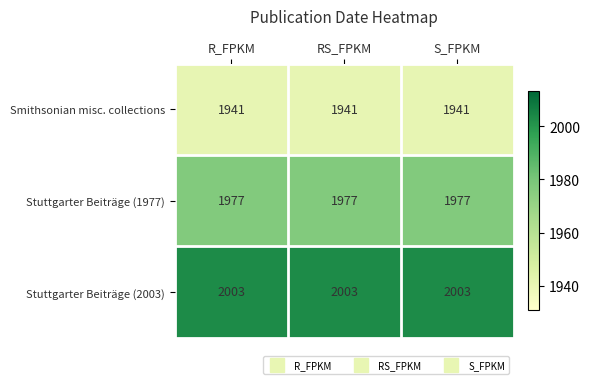

Count the number of categories in the chart.

3